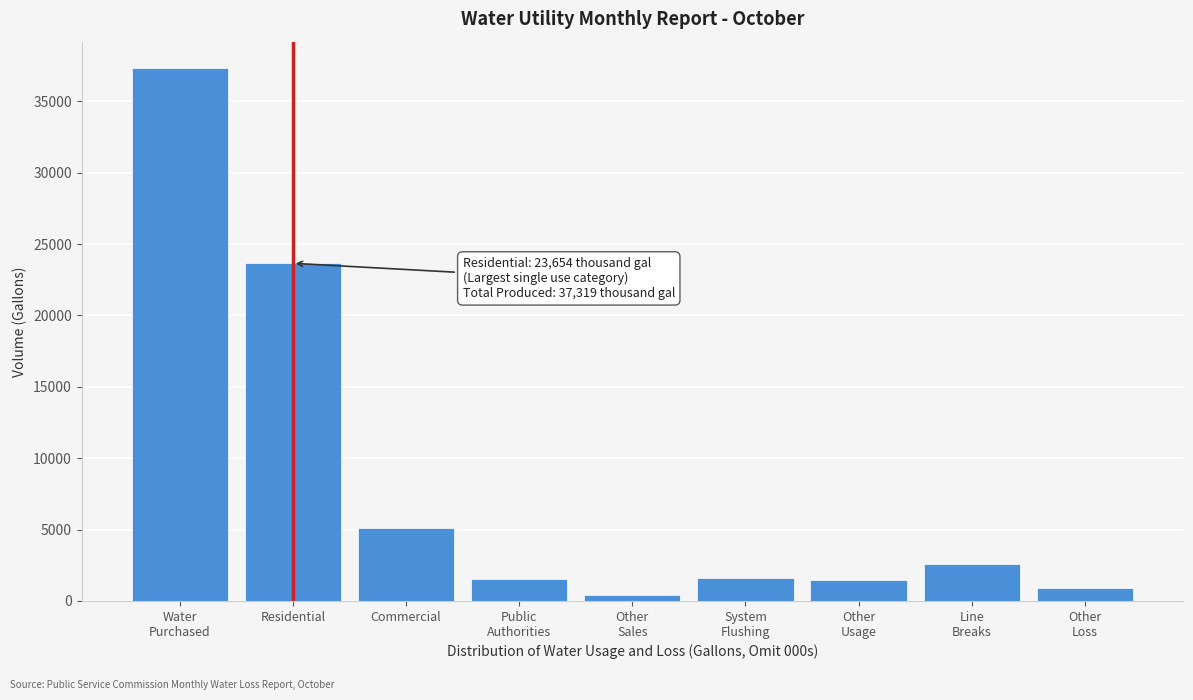

The value at Residential is 23654.6. True or false?

True